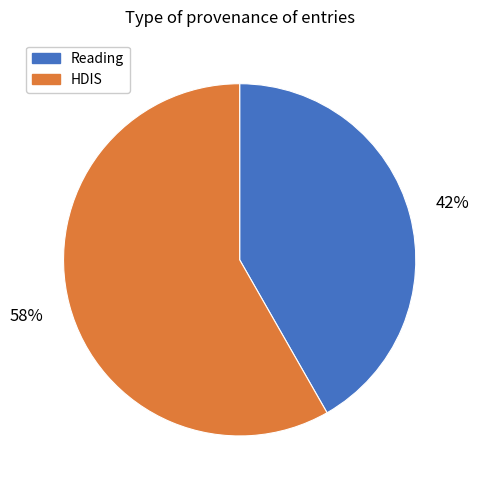

Does any single category account for the majority?

Yes